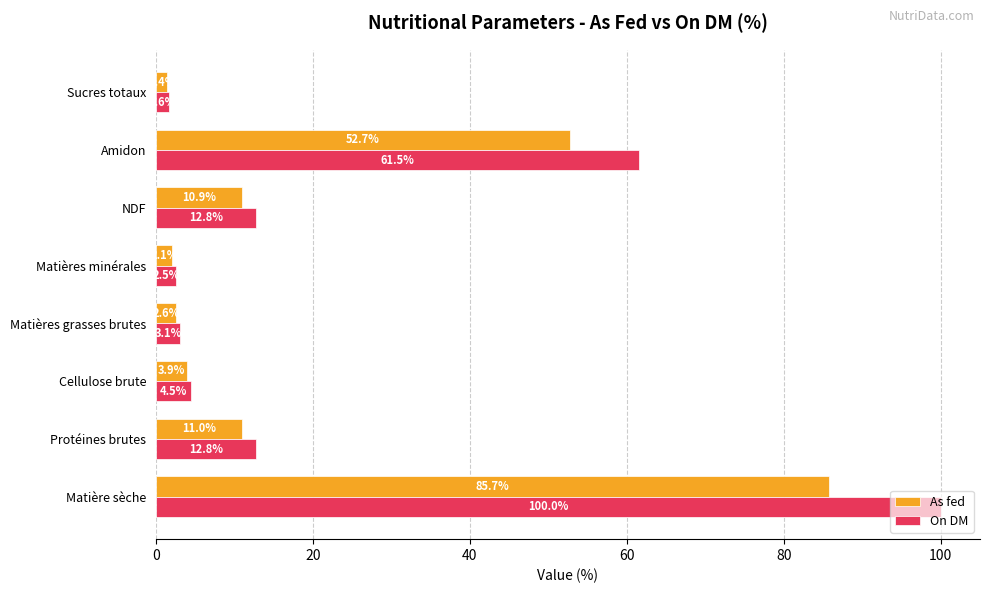

Rank the series by their average value, from highest to lowest.

On DM, As fed